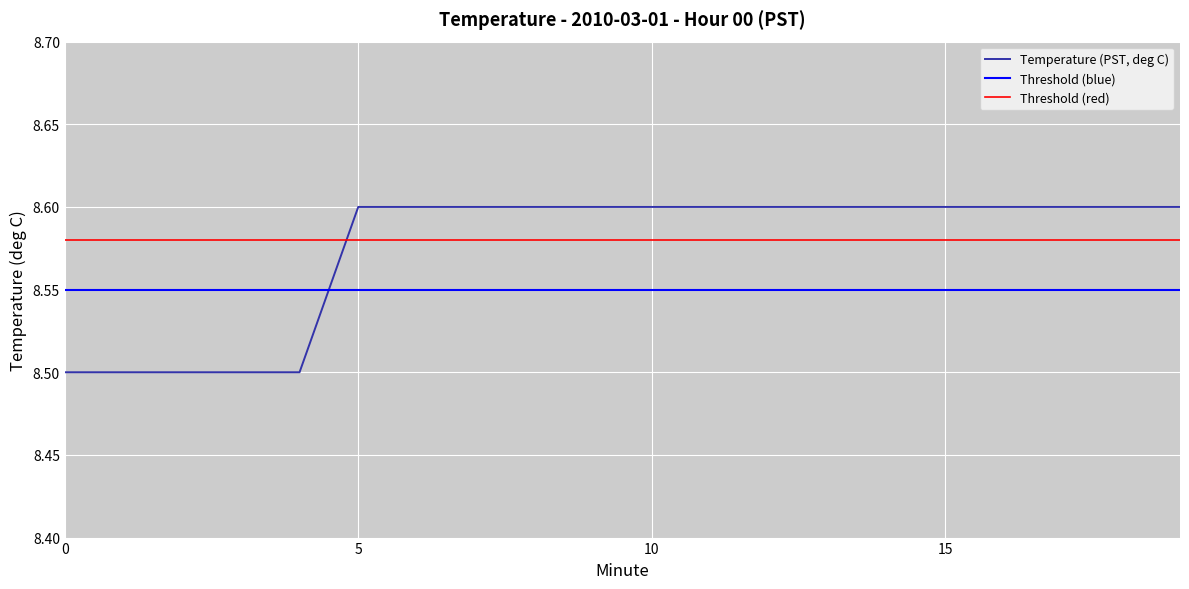

The value at 6 is 11.6. True or false?

False